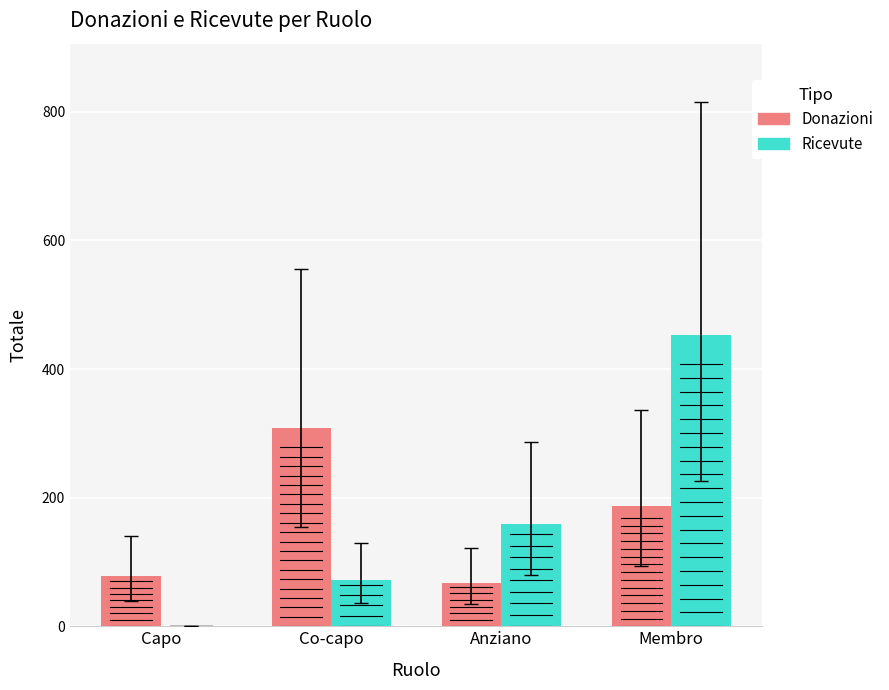

What is the sum of all Donazioni values?

642